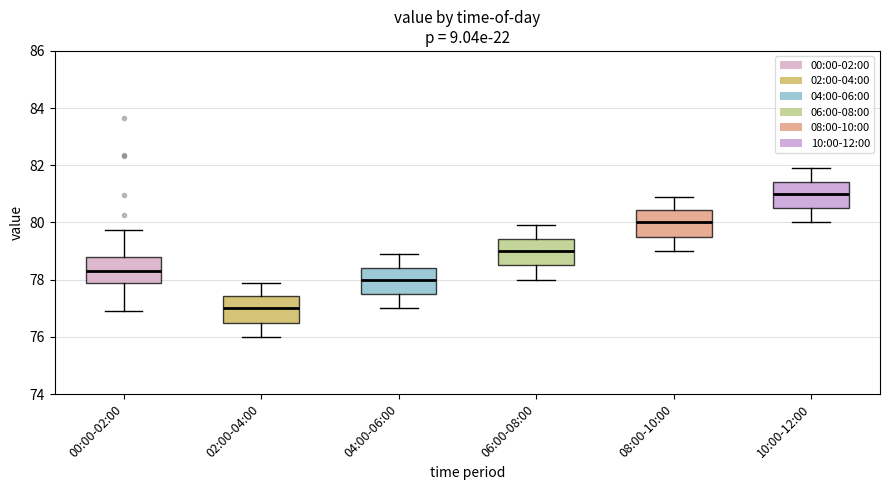

Where is the lower edge of the box for 08:00-10:00 on the y-axis? The values are not printed on the chart, so give them approximately, as read against the axis.

79.6